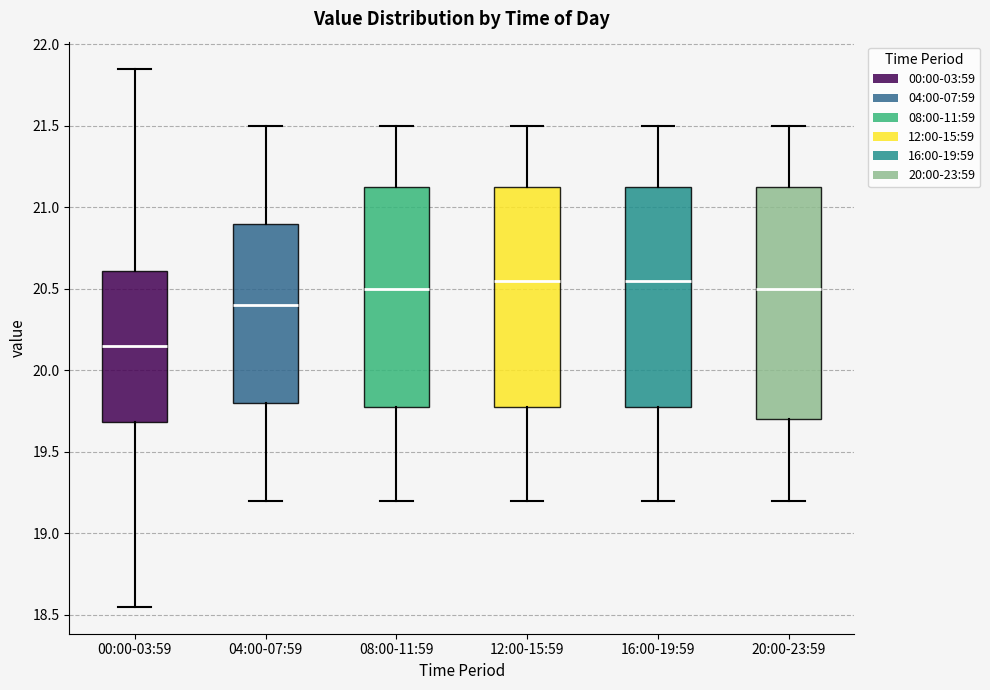

Where does the lower whisker of the box for 12:00-15:59 end on the y-axis? The values are not printed on the chart, so give them approximately, as read against the axis.

19.20